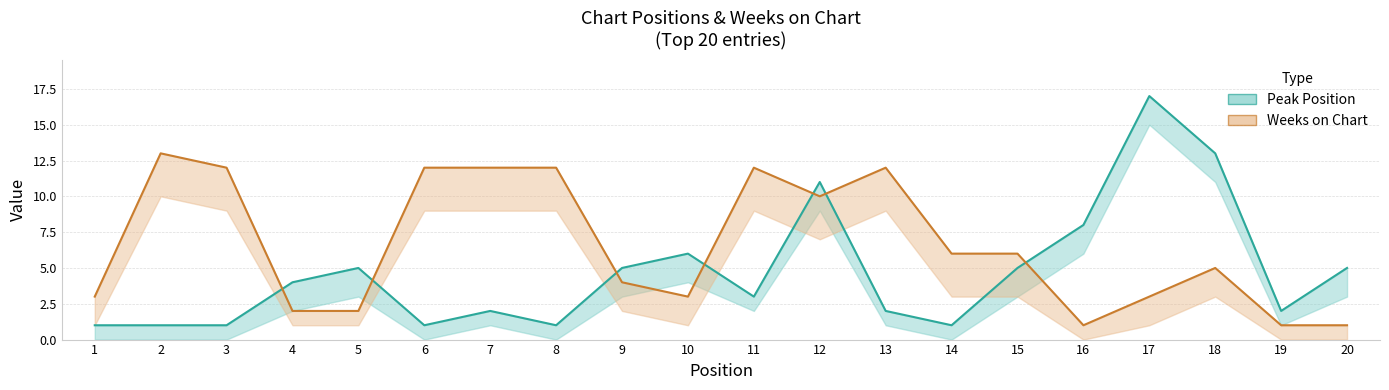

Which series has the widest spread of values?

Peak Position